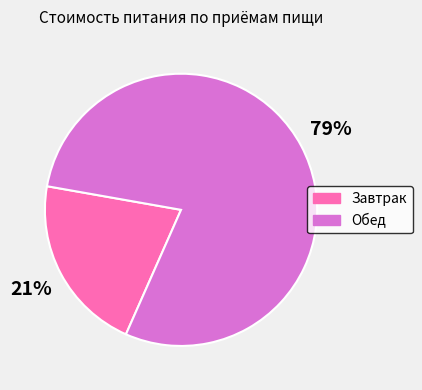

What is the ratio of the value at Завтрак to the value at Обед?

0.3